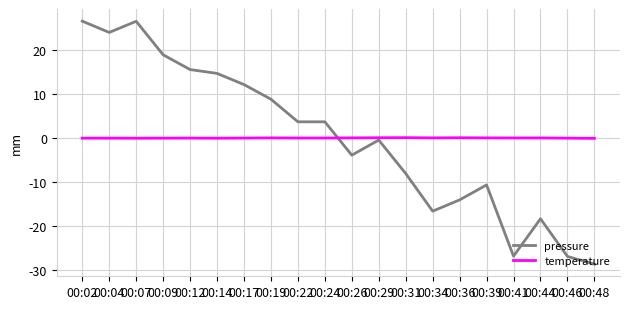

The value of pressure at 00:48 is -46.4. True or false?

False